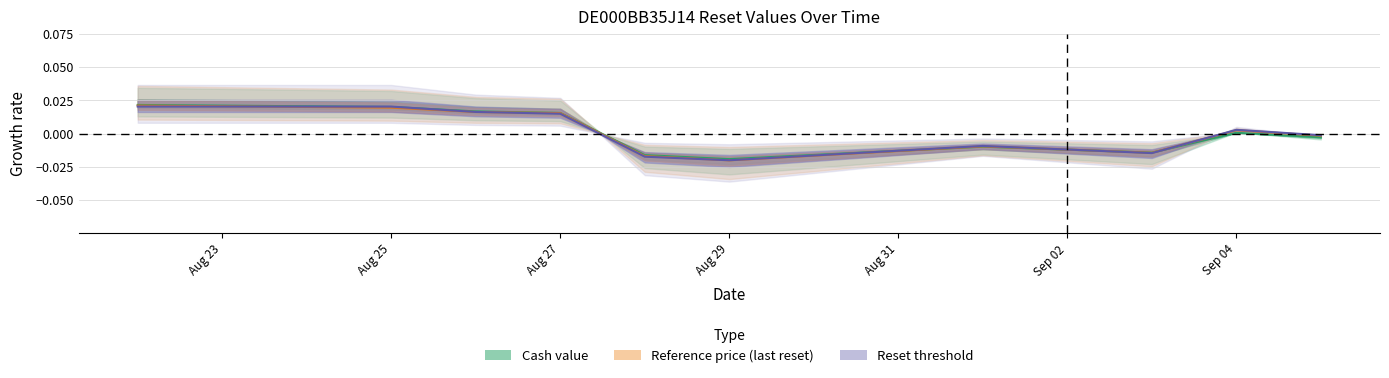

Is this an area chart (filled region under the line)?

No